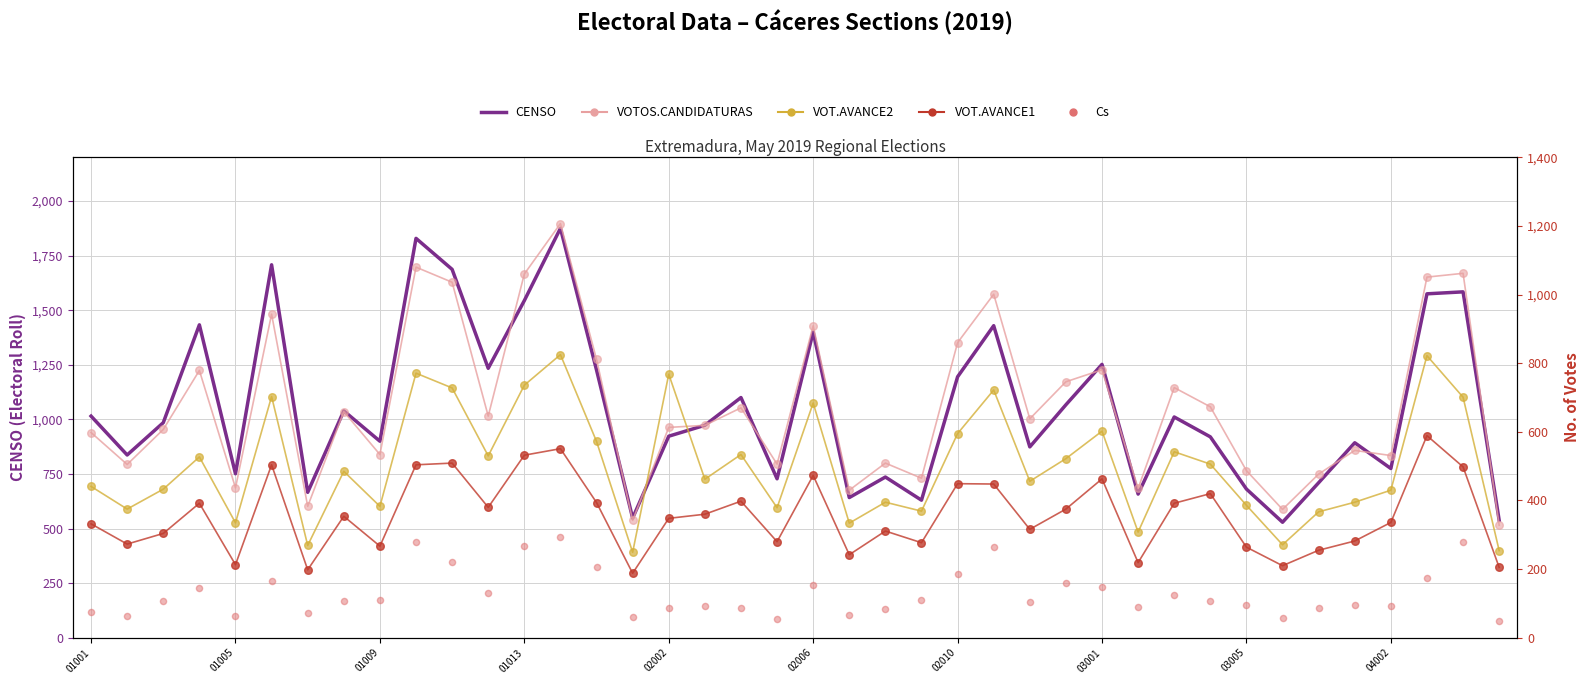

Which series contains the highest Y value?

CENSO